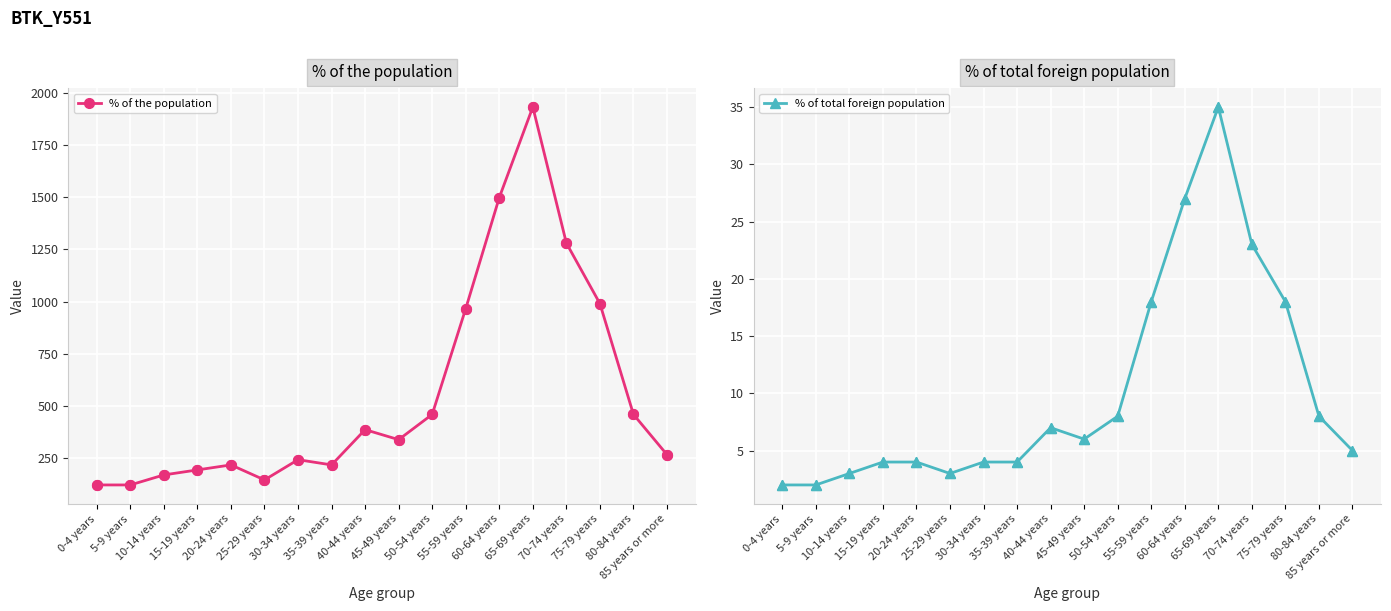

What are all the series names shown in the legend?

% of the population, % of total foreign population